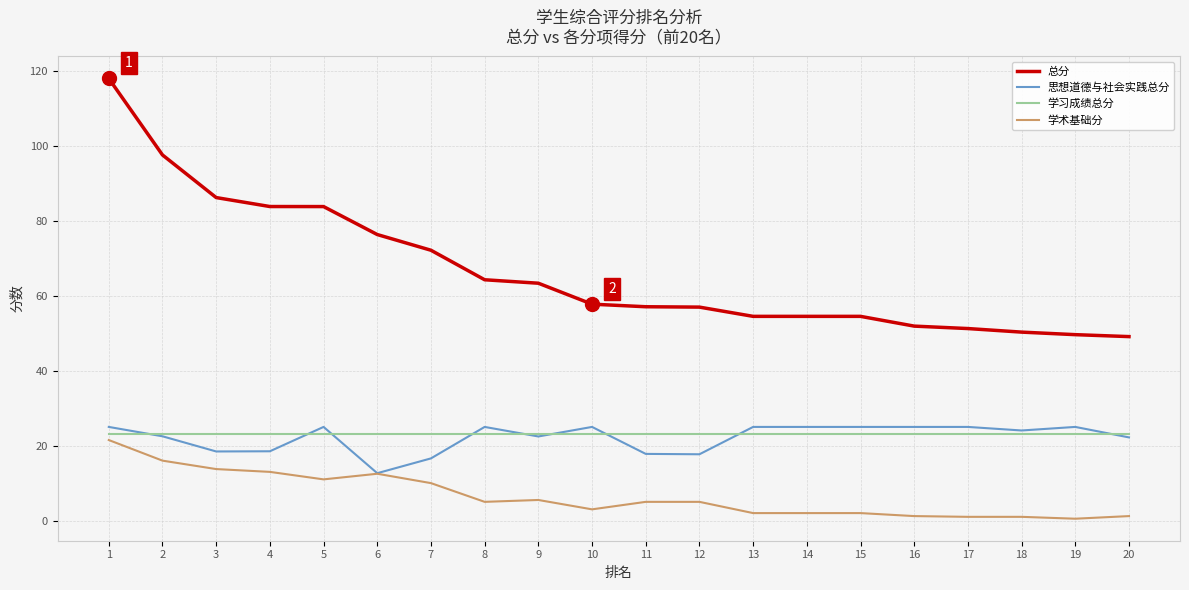

True or false: 学习成绩总分 has a value of 23.0 at 10.

True